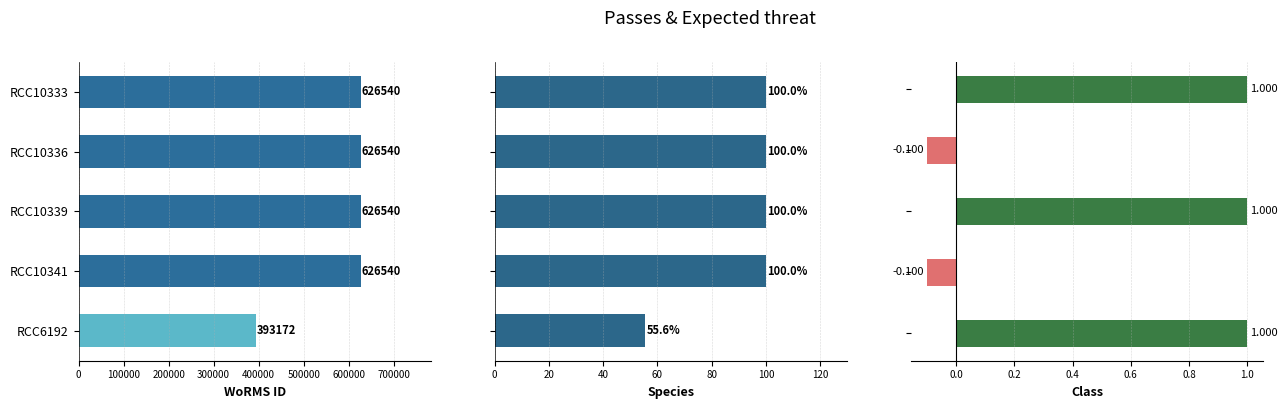

How many bars are there in total?

15